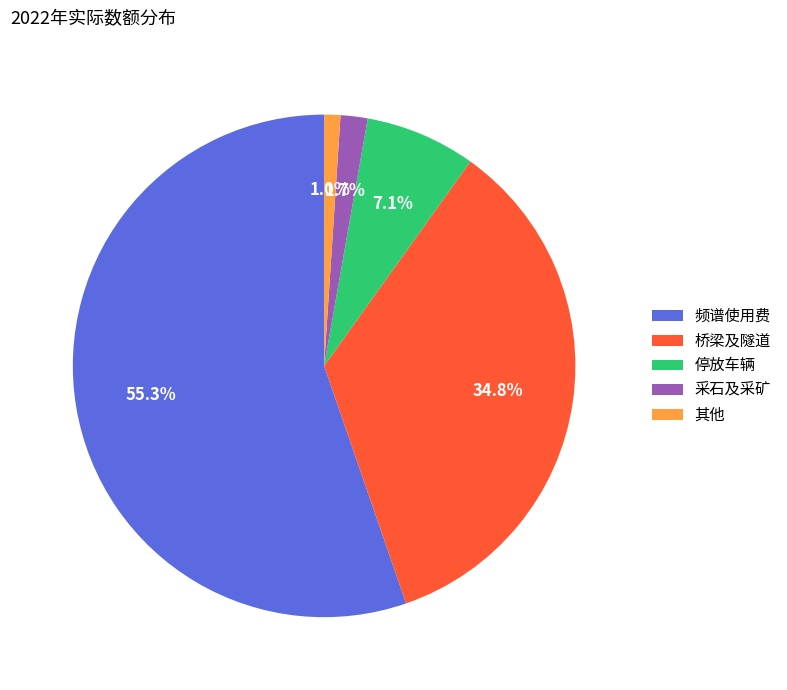

Which slice is the largest?

频谱使用费